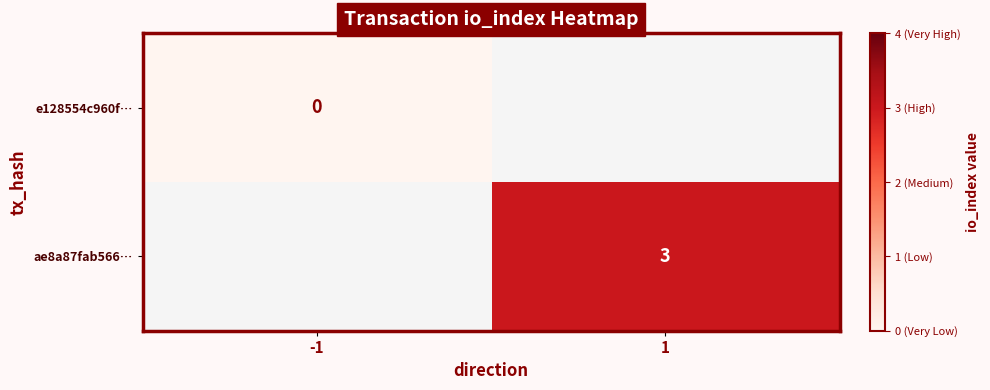

Between 1 and -1, which is larger?

-1